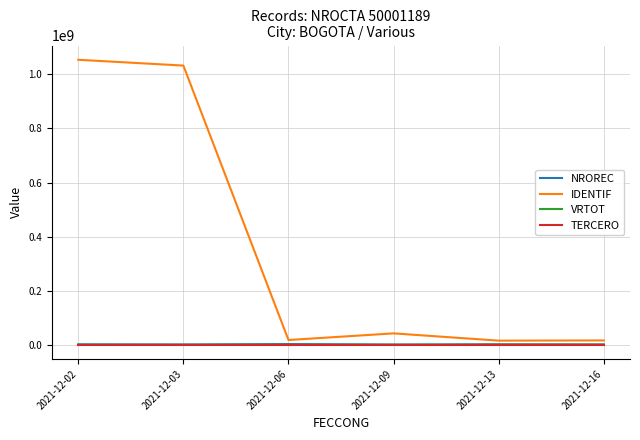

Which series has the largest total across all categories?

IDENTIF